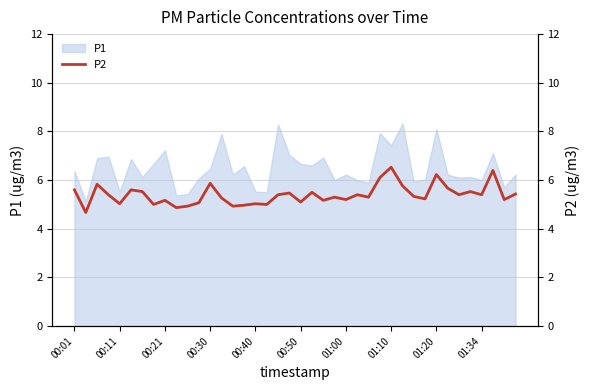

How many values are below 5?

5